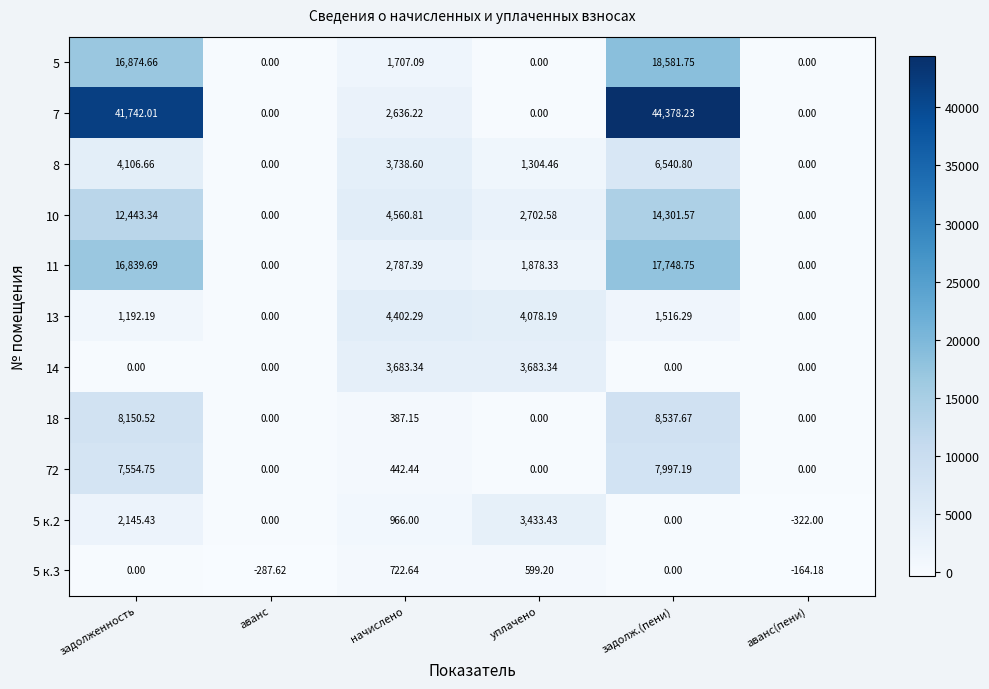

At which category is the sum across all series the highest?

задолж.(пени)